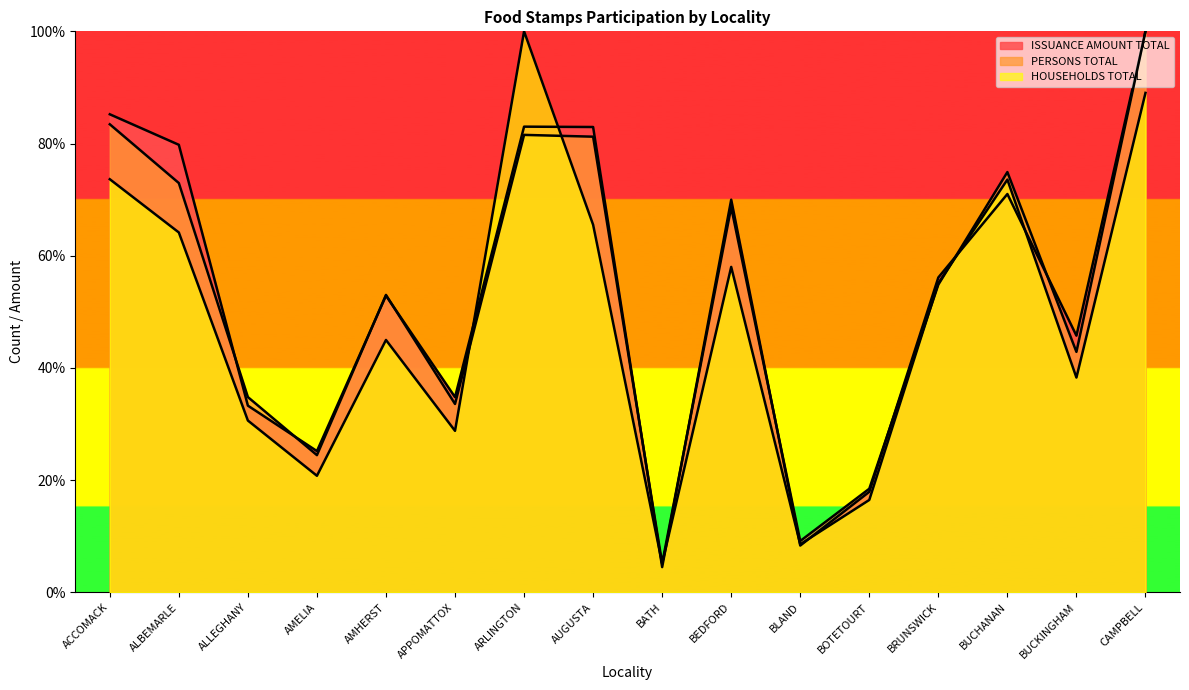

Is it true that ISSUANCE AMOUNT TOTAL equals 13.8 at BLAND?

False